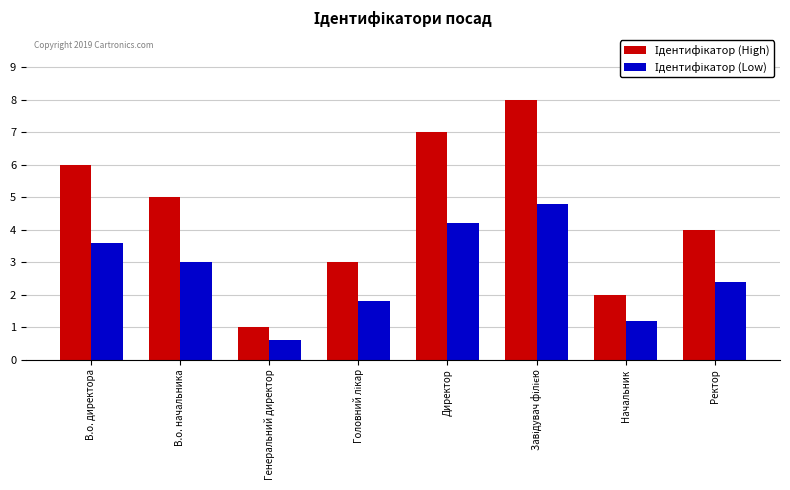

What is the smallest value displayed?

0.6